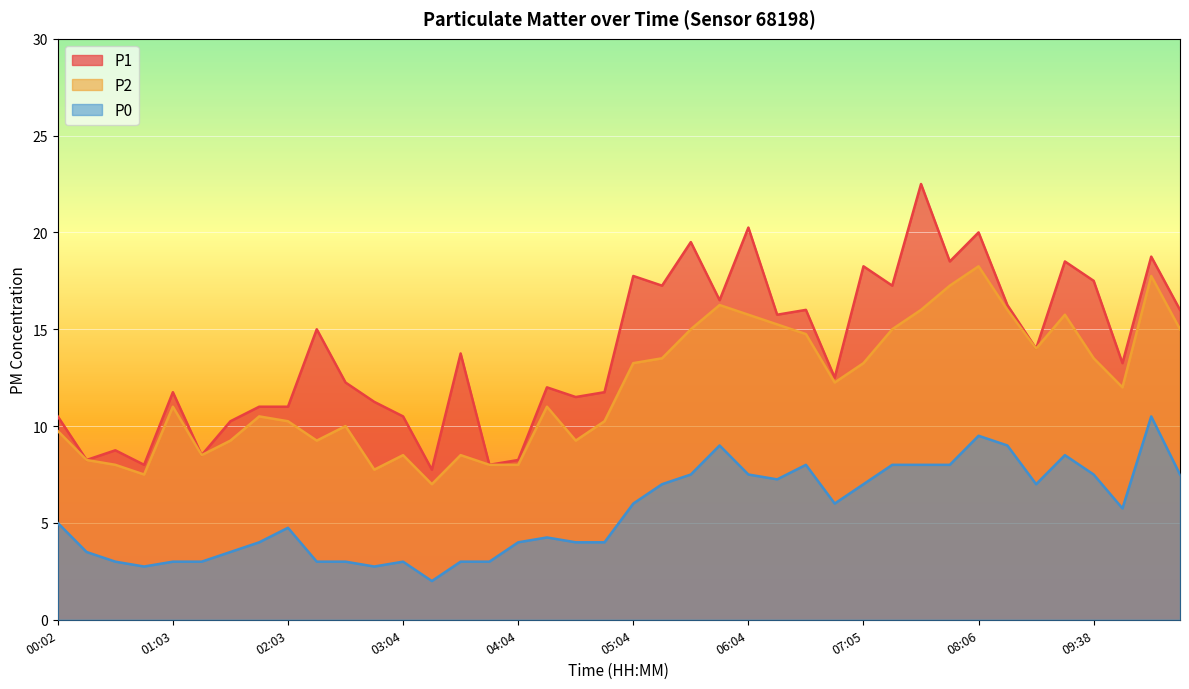

In P2, how many points are lower than both neighbors (excluding endpoints)?

9